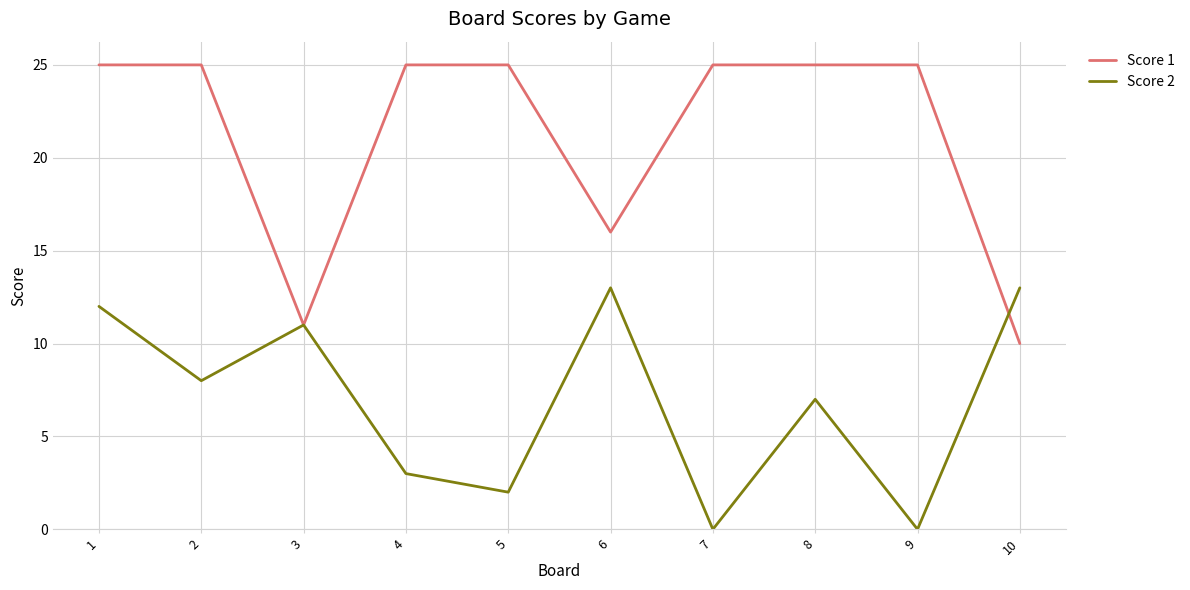

At which label is Score 2 closest to 6?

8